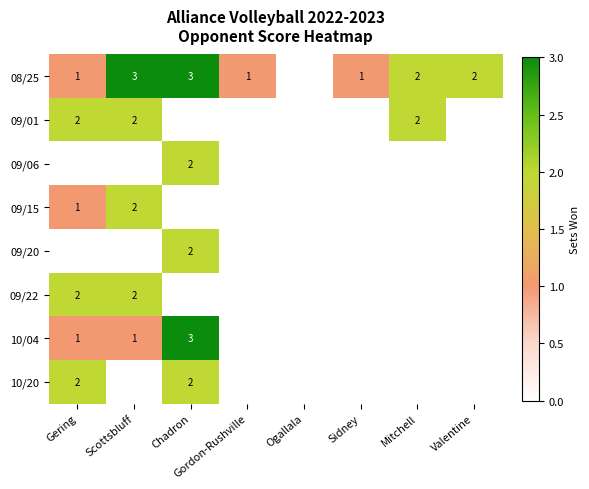

At which category is the sum across all series the highest?

Chadron